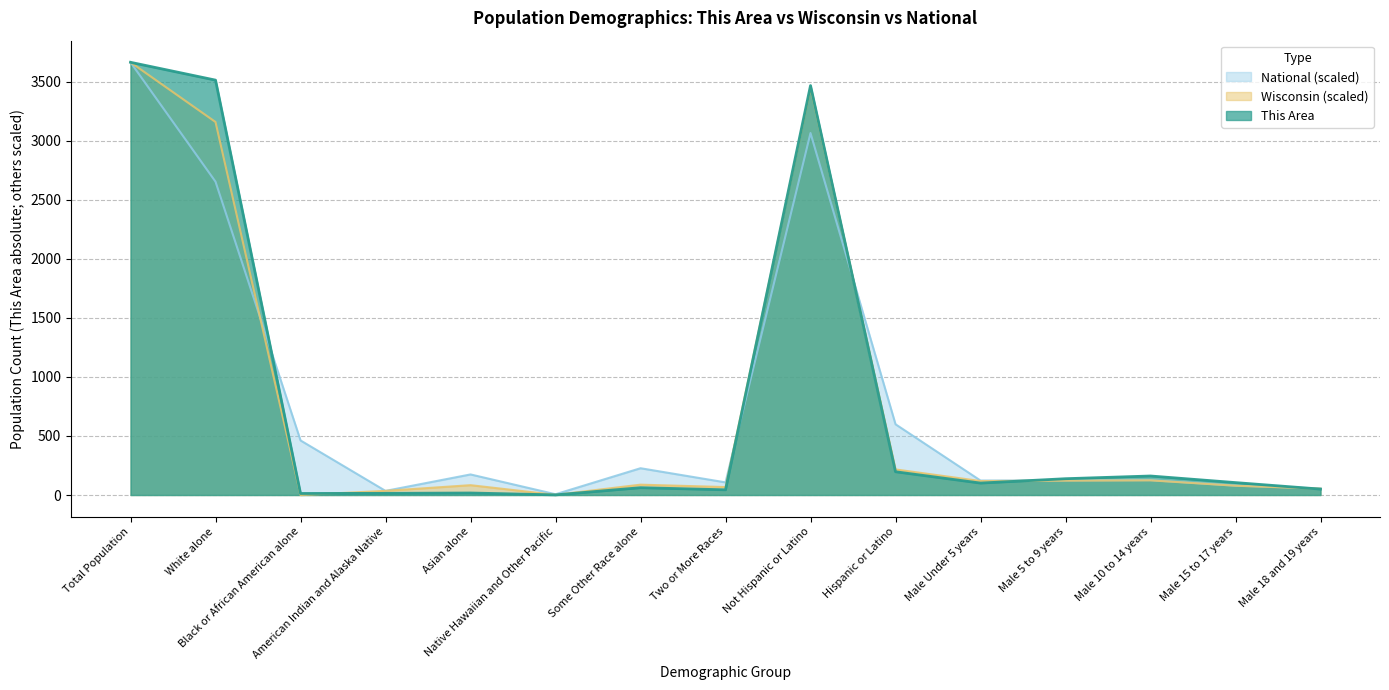

In This Area, how many points are lower than both neighbors (excluding endpoints)?

4